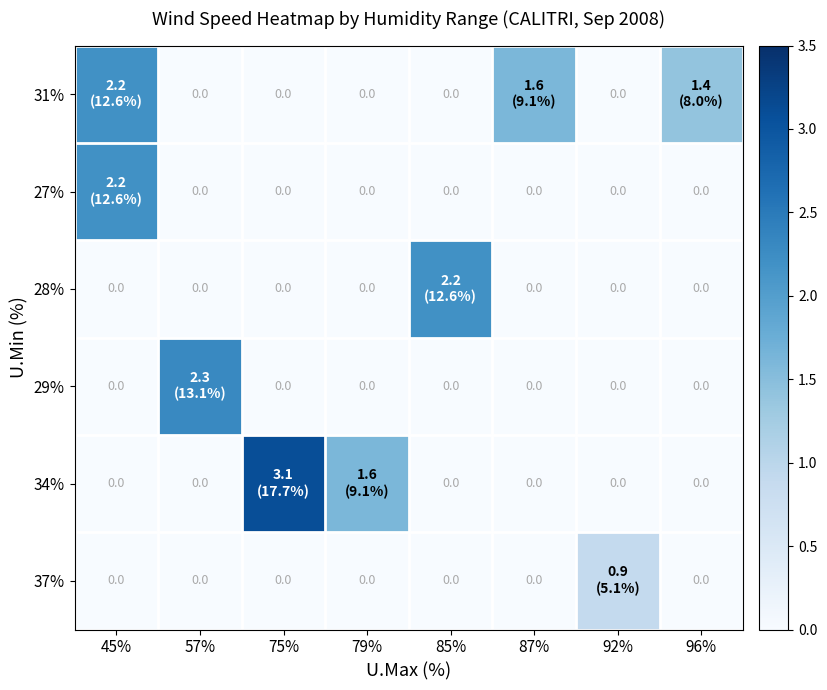

The value of 31% at 75% is -1.1. True or false?

False